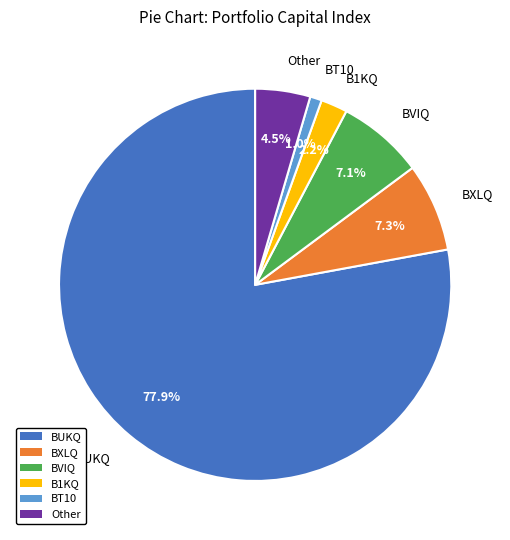

Is the sum of Other and B1KQ greater than half?

No